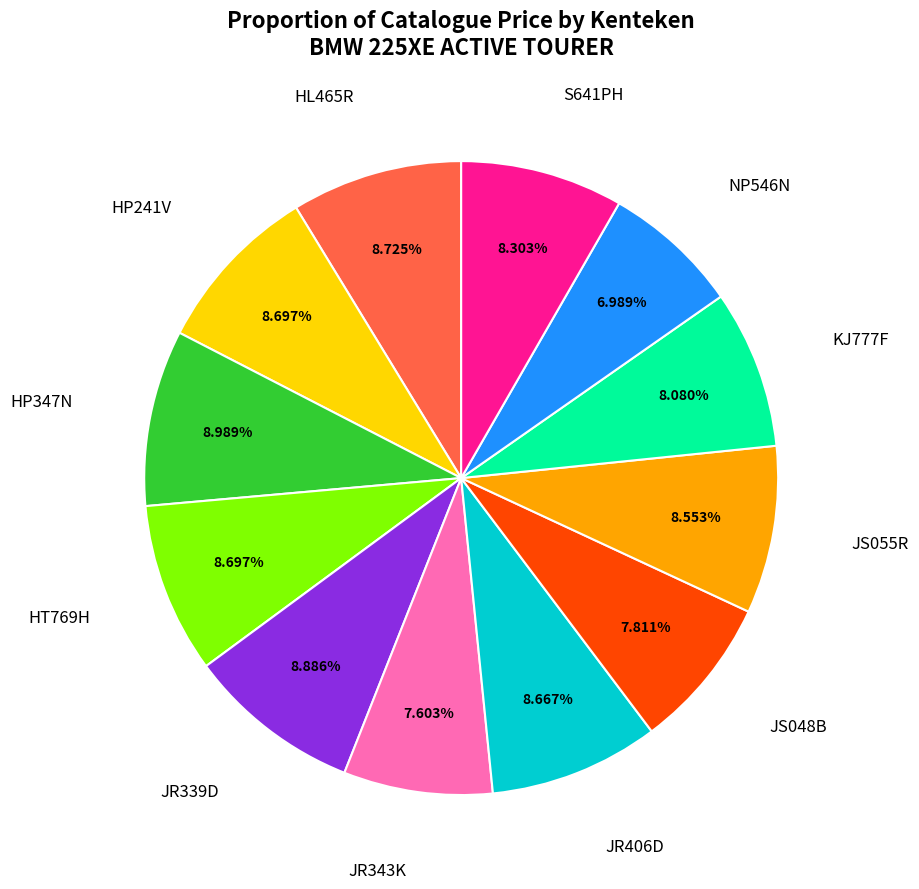

Does NP546N account for over 50% of the chart?

No